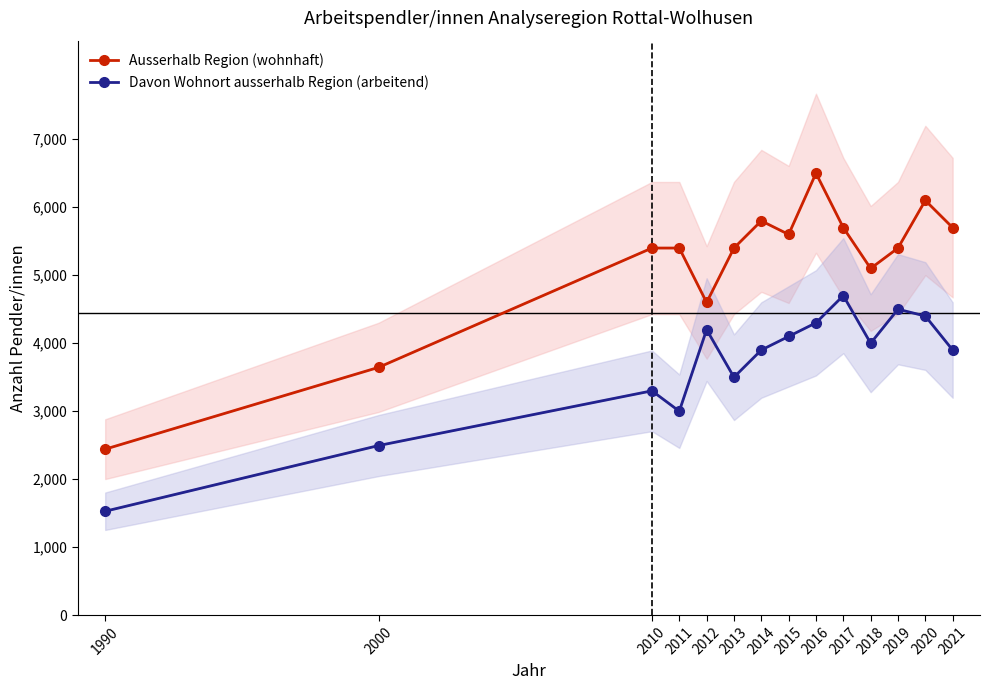

Is it true that Davon Wohnort ausserhalb Region (arbeitend) equals 3500 at 2013?

True